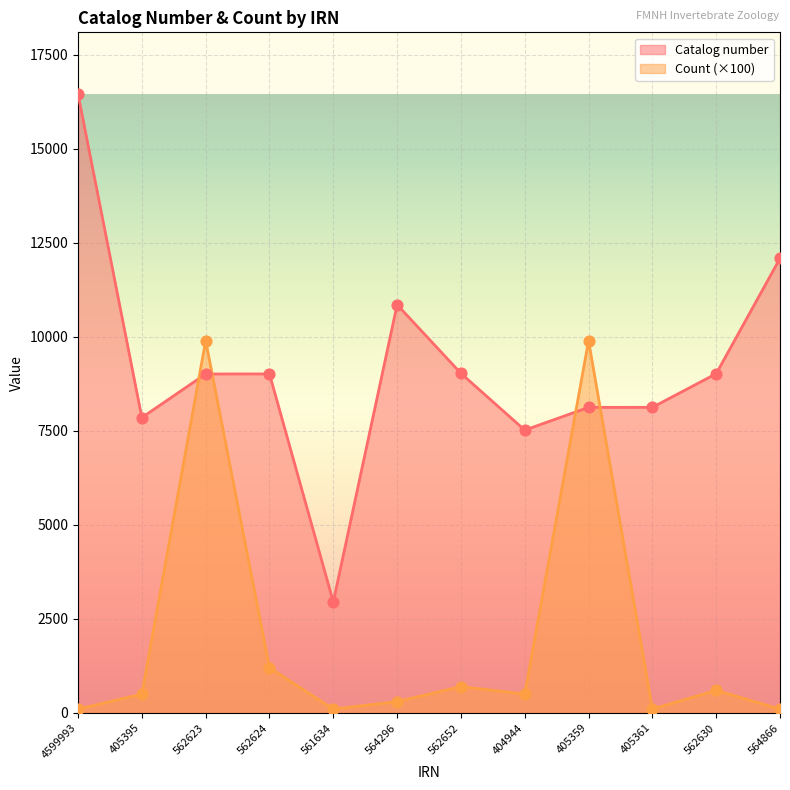

Is the value of Count at 562630 greater than the value of Catalog number at 561634?

No